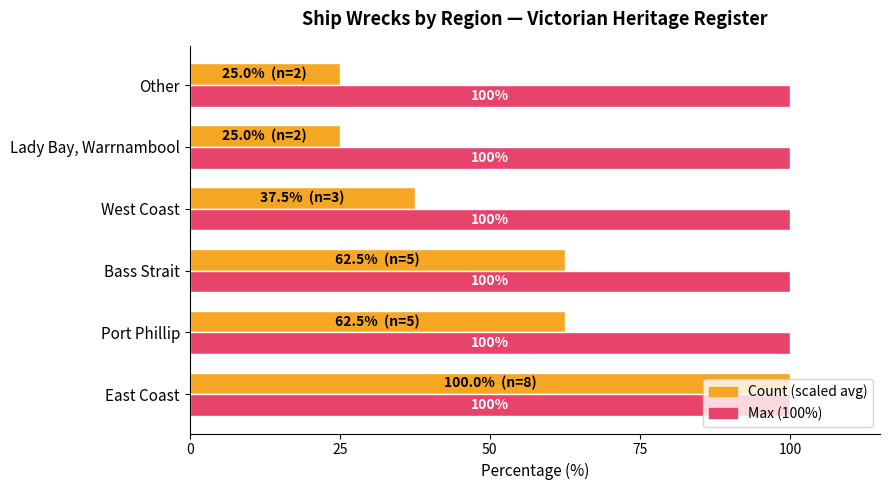

At which category is the sum across all series the highest?

East Coast